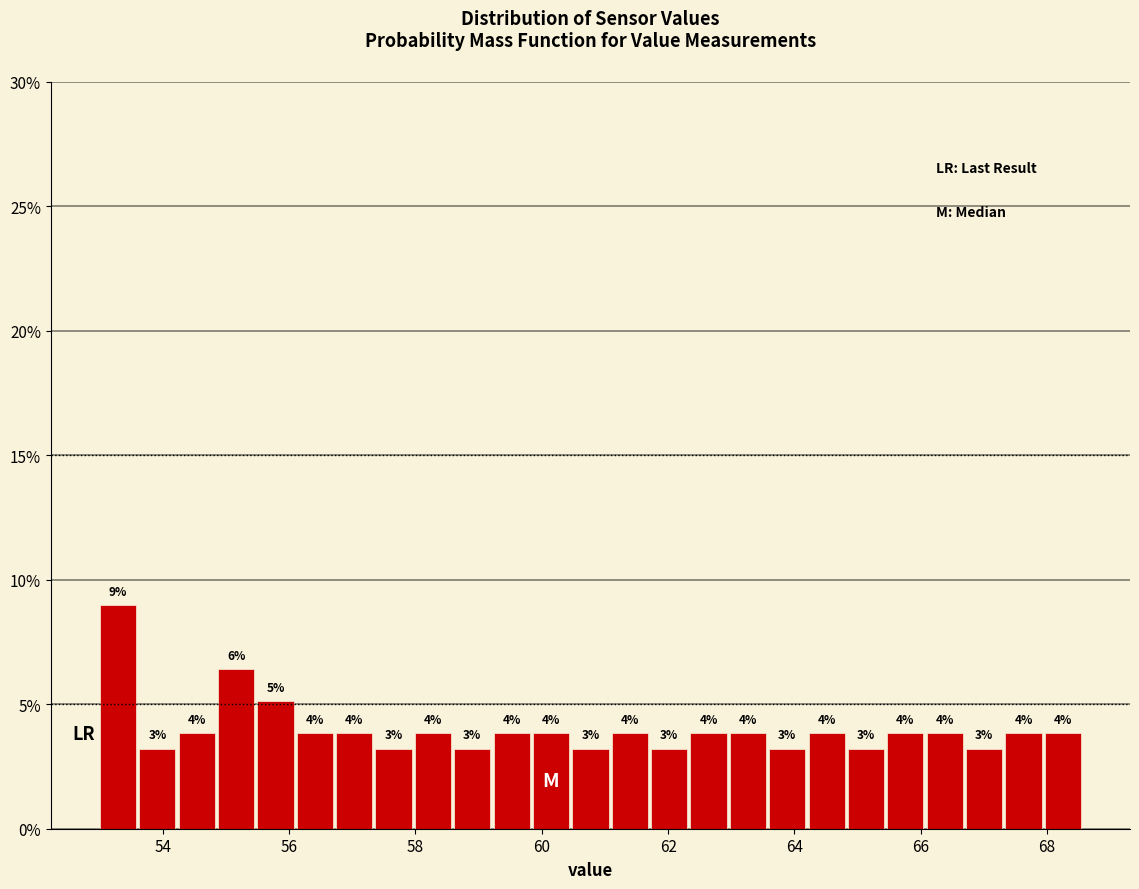

Read against the x-axis, roughly where is the centre of the tallest bar?

53.2